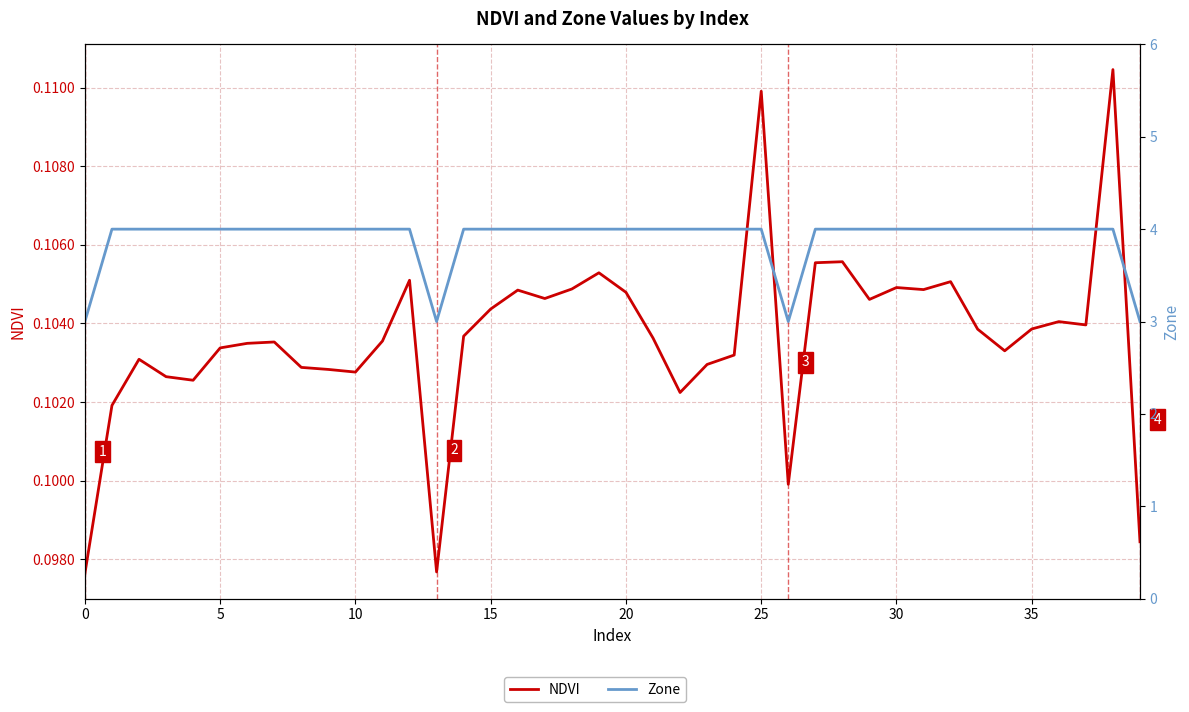

True or false: Zone has a value of 4.0 at 17.

True